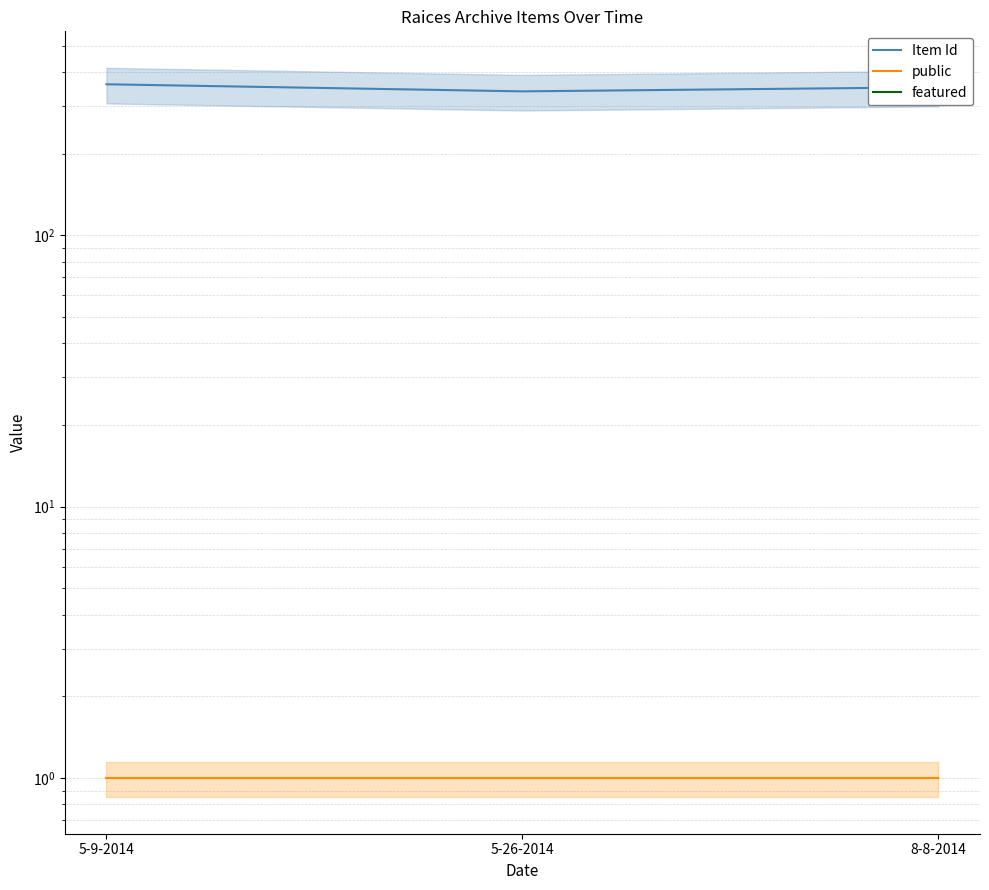

True or false: featured has a value of 0 at 5-9-2014.

True